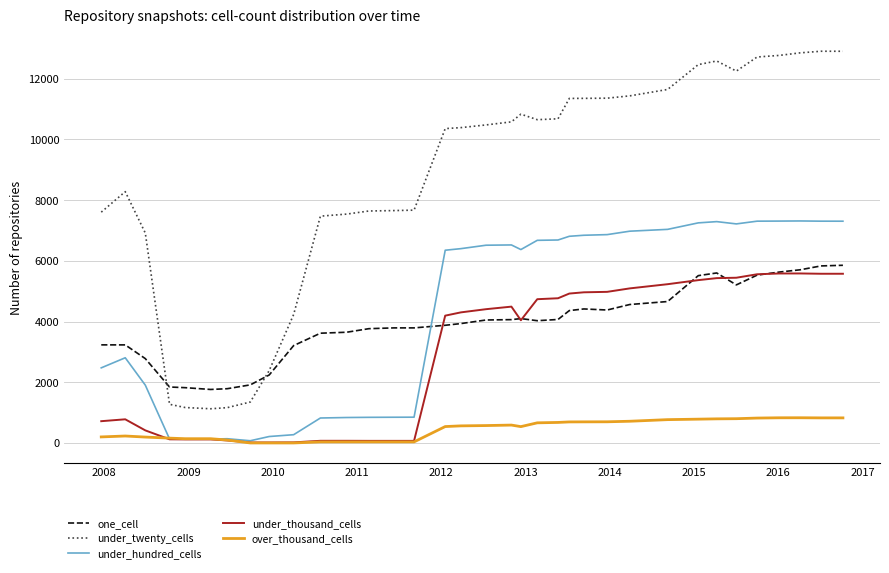

Which series has the largest total across all categories?

under_twenty_cells